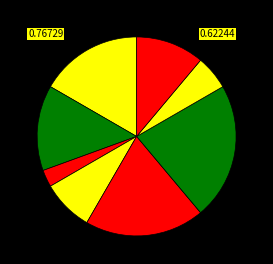

Which category has the biggest portion of the pie?

Завідувач філією